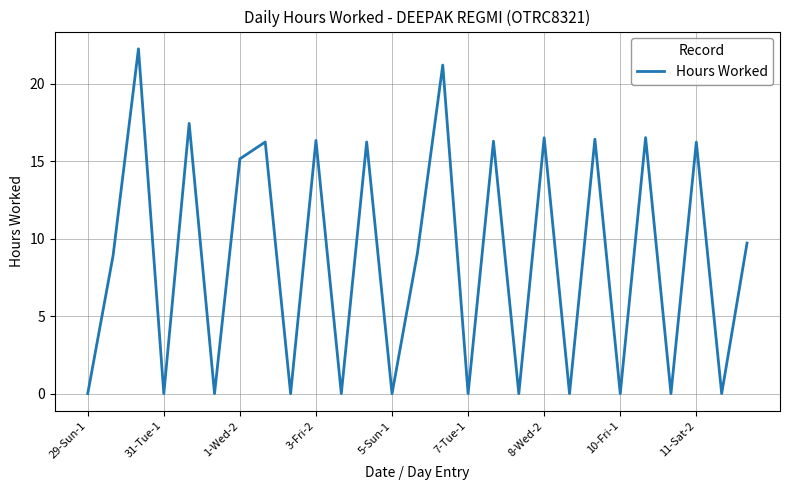

What is the maximum value shown in the chart?

22.2